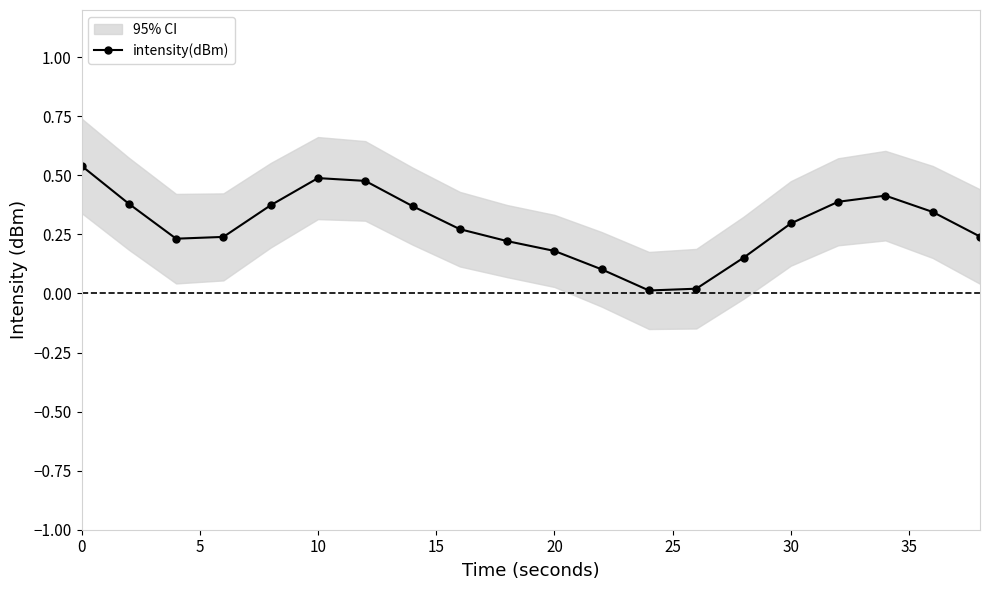

True or false: there are more than 0 points higher than both neighbors.

True